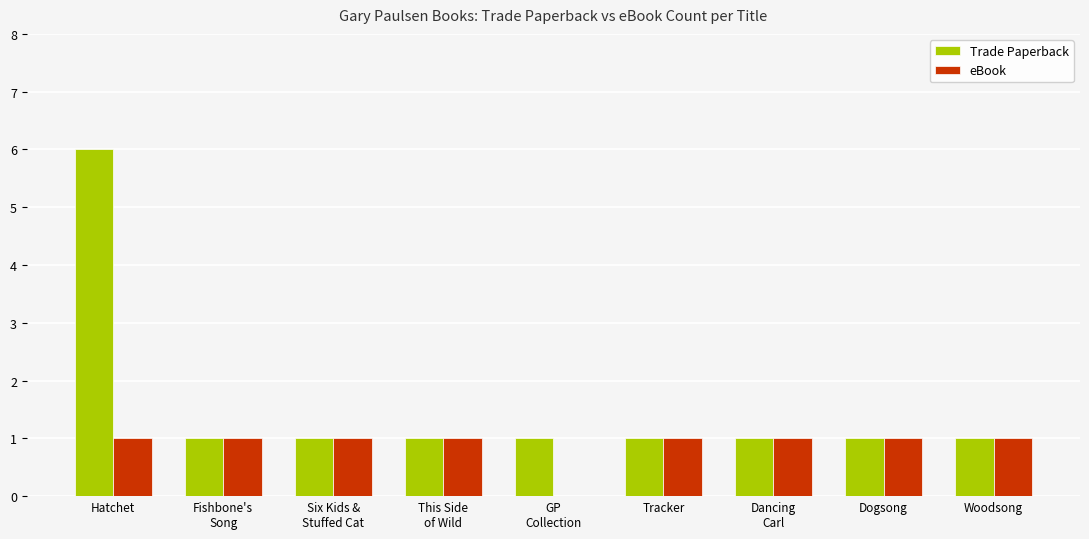

What is the sum of all eBook values?

8